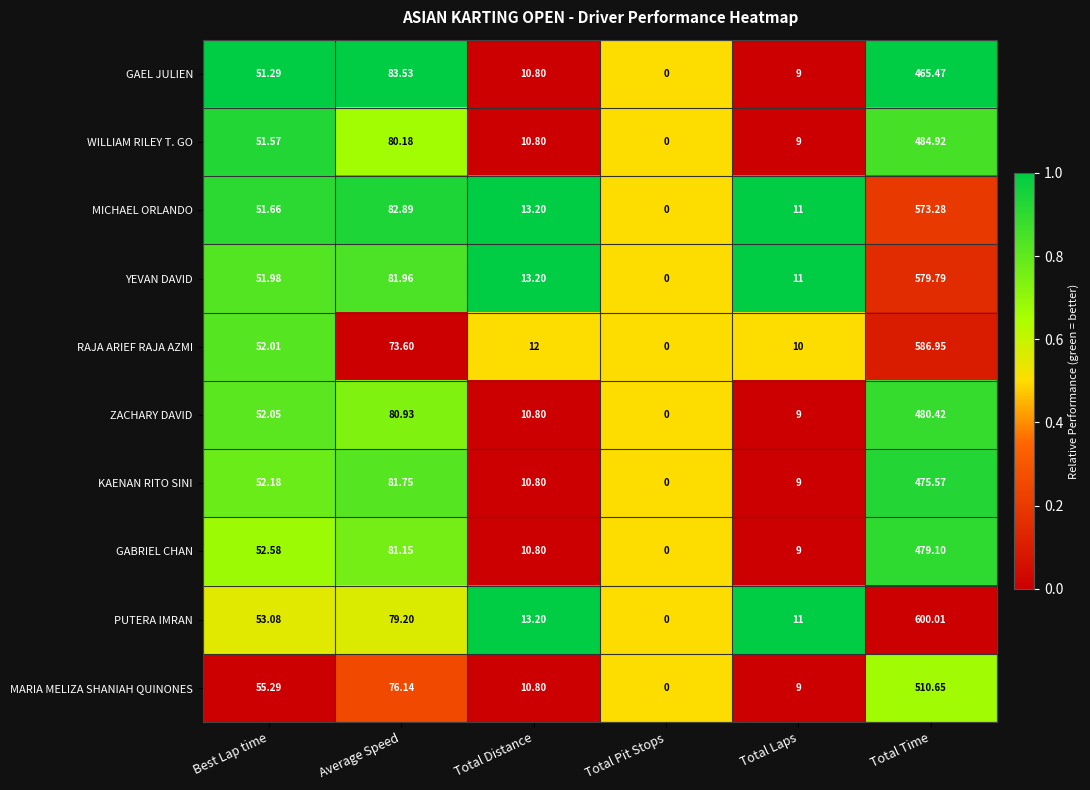

At Total Time, list the series in order from smallest to largest.

GAEL JULIEN, KAENAN RITO SINI, GABRIEL CHAN, ZACHARY DAVID, WILLIAM RILEY T. GO, MARIA MELIZA SHANIAH QUINONES, MICHAEL ORLANDO, YEVAN DAVID, RAJA ARIEF RAJA AZMI, PUTERA IMRAN